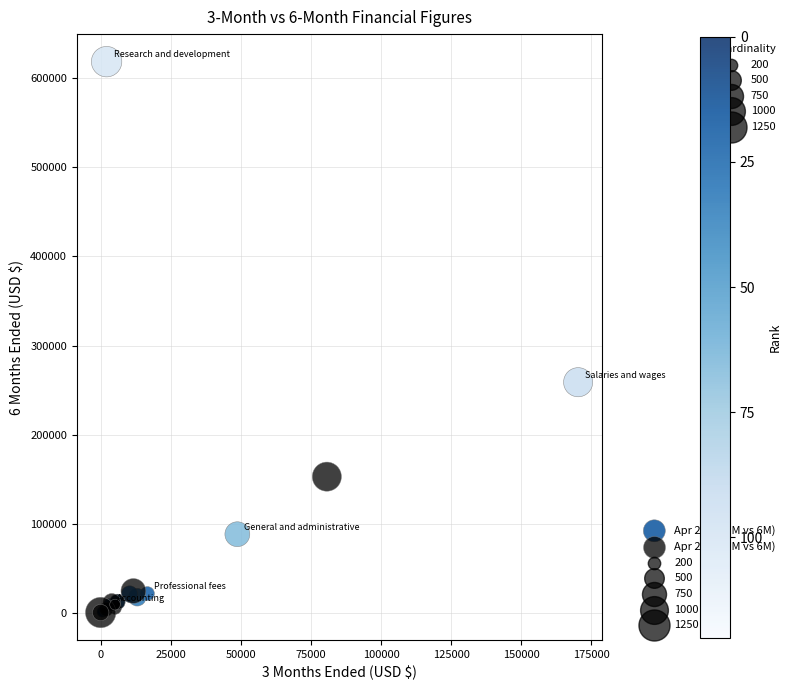

Which series reaches the maximum Y coordinate?

Apr 2021 (3M vs 6M)